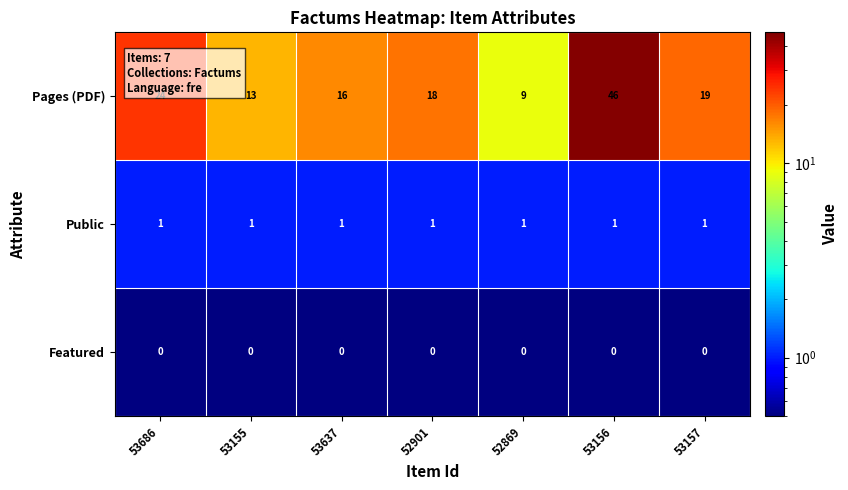

At which label does Pages (PDF) first exceed 18?

53686